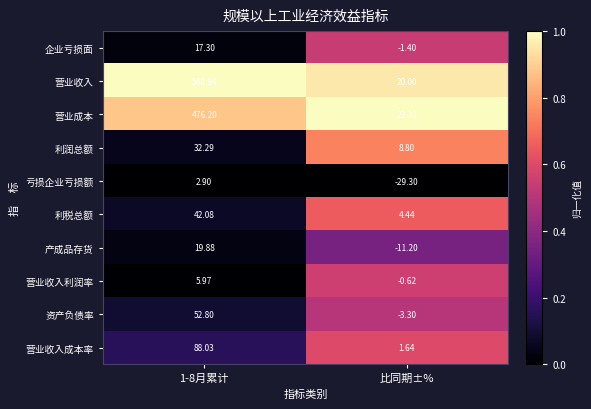

At which label does 利税总额 reach its minimum?

比同期±%